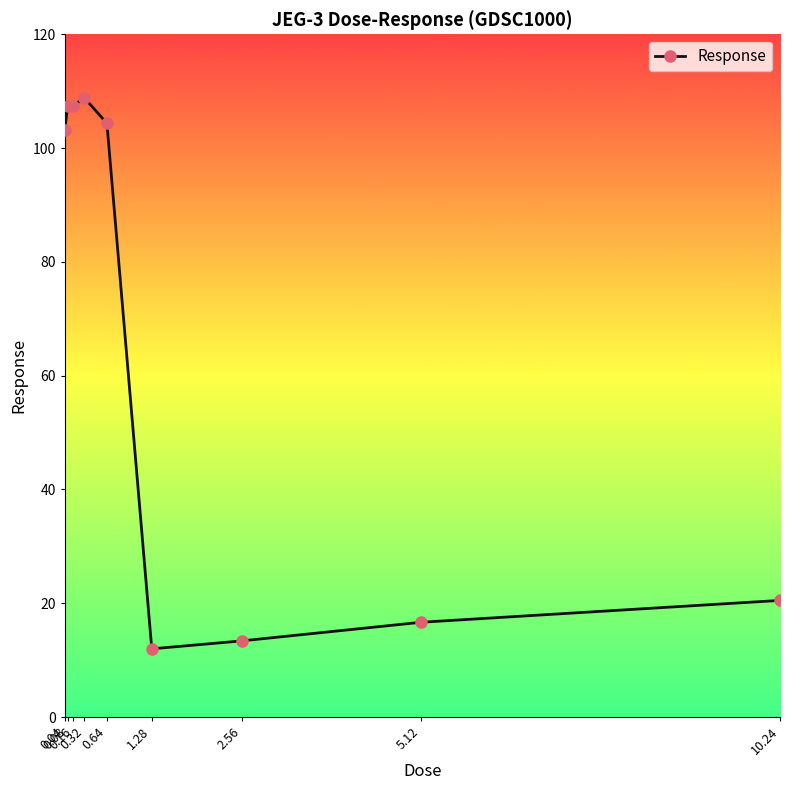

True or false: there are more than 2 points higher than both neighbors.

False